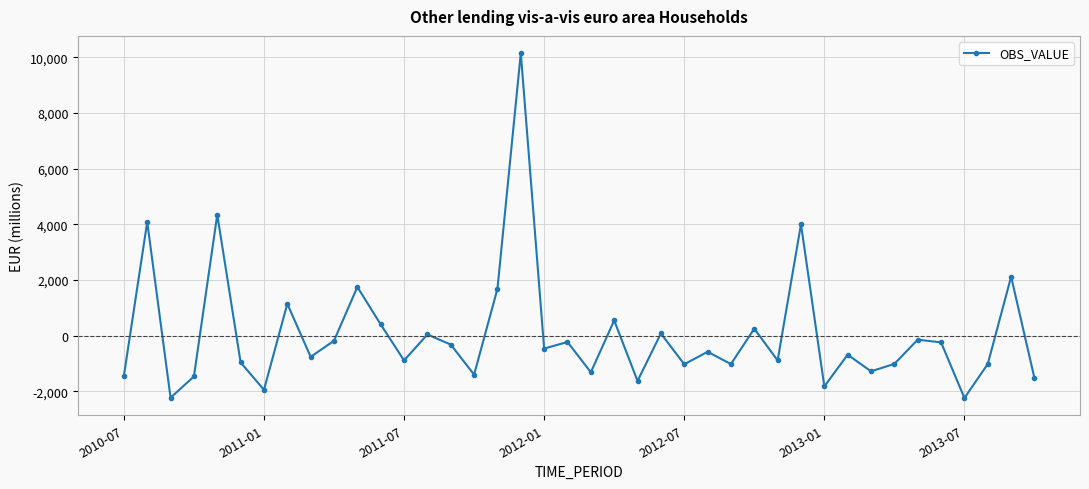

What is the smallest value displayed?

-2240.4